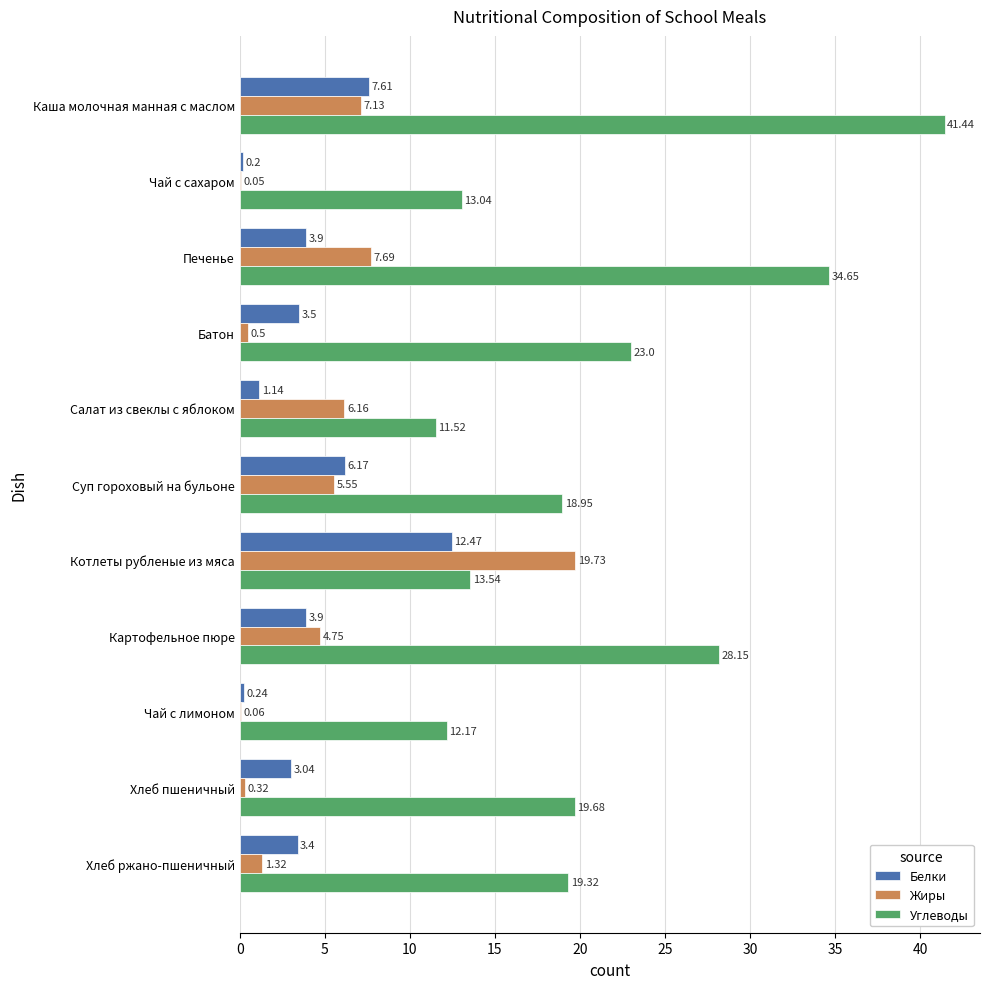

What is the sum of all Белки values?

45.6